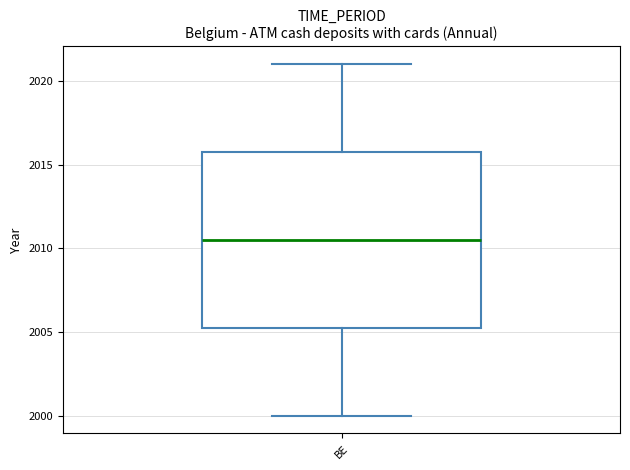

Where is the lower edge of the box for BE on the y-axis? The values are not printed on the chart, so give them approximately, as read against the axis.

2005.5